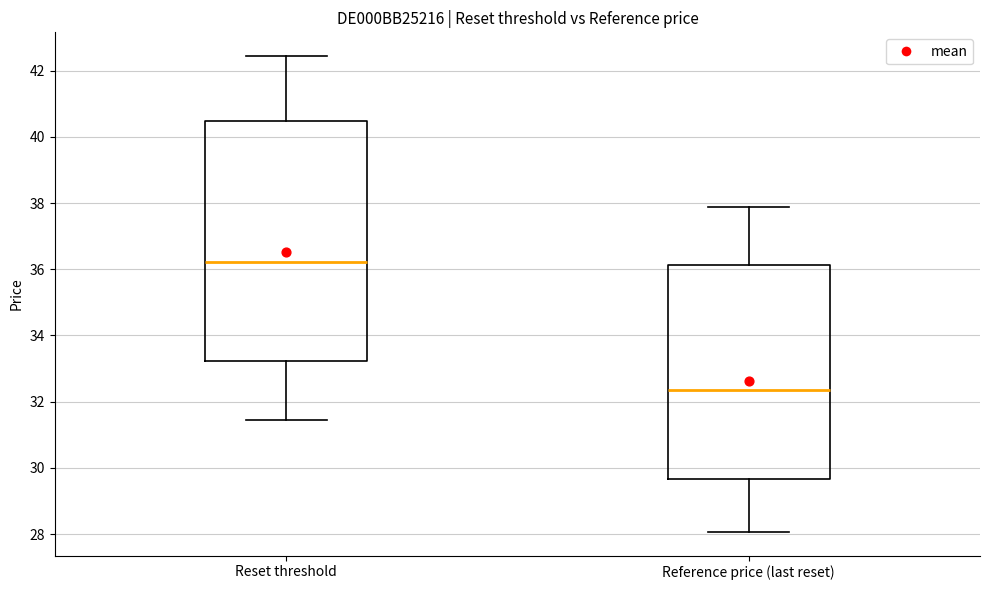

Which box has the highest median line?

Reset threshold